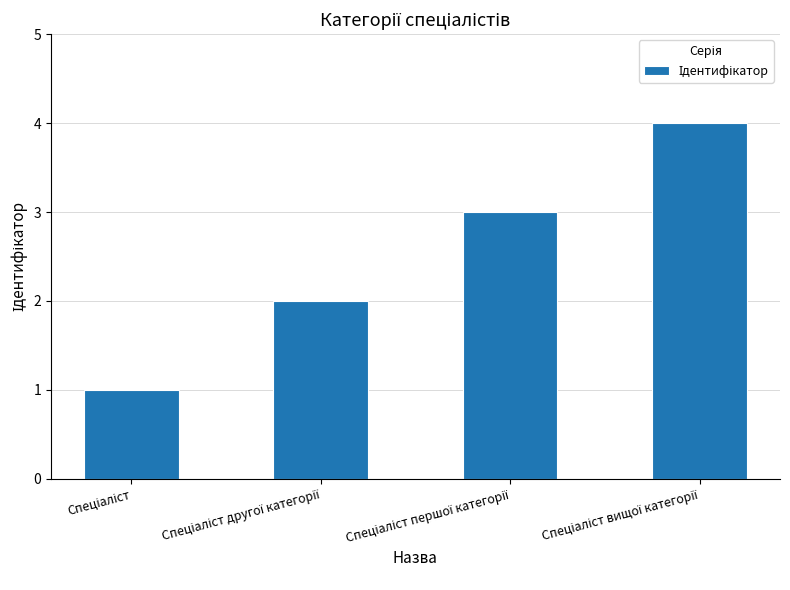

What is the difference between the maximum and minimum values?

3